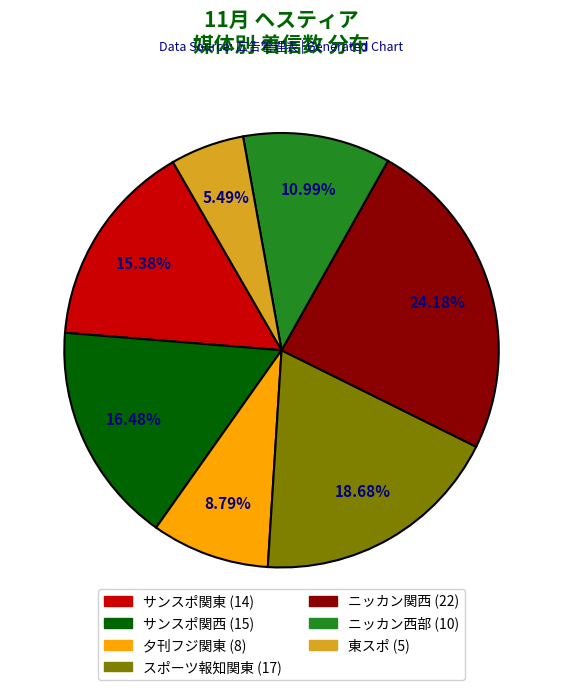

Is there any slice that represents more than half of the pie?

No